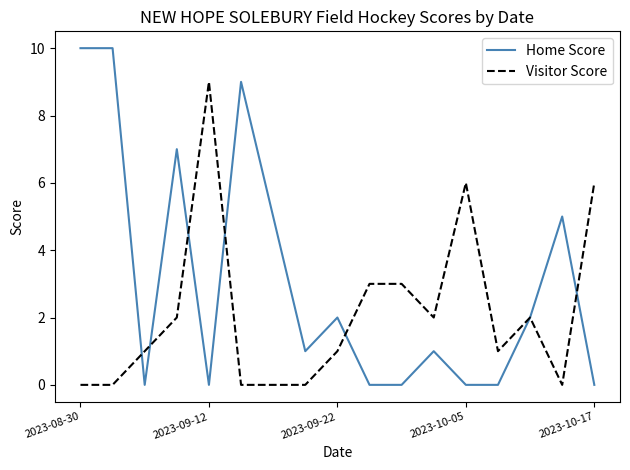

Which series has the widest spread of values?

Home Score